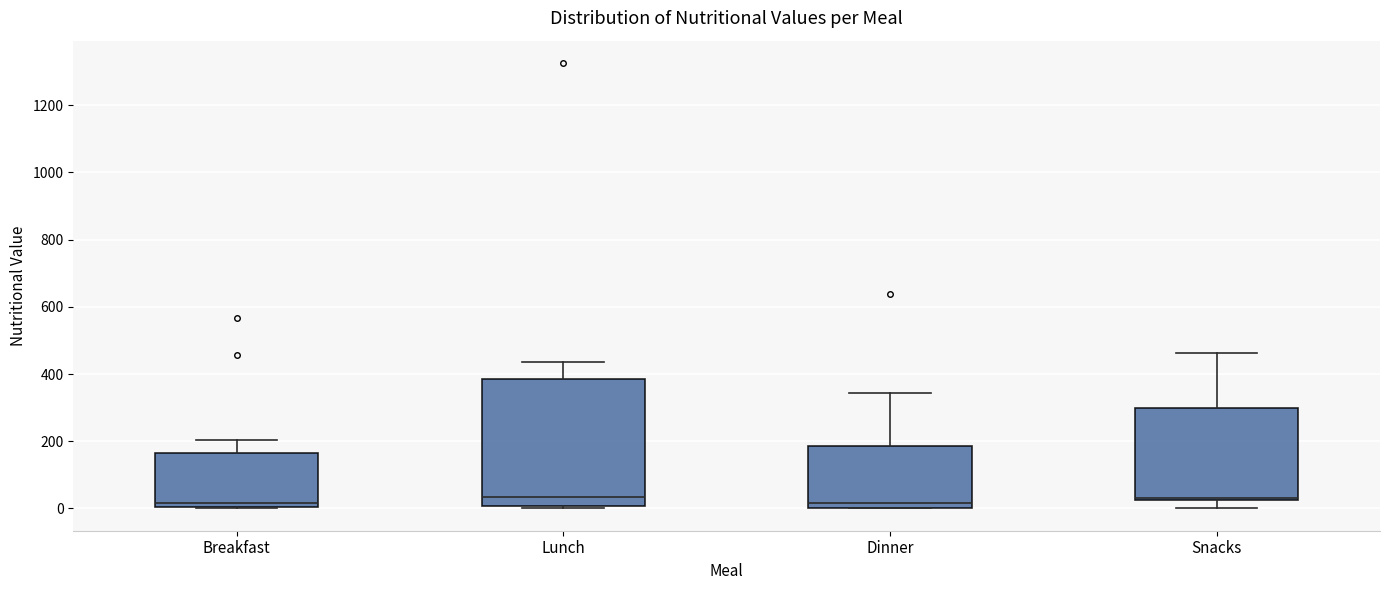

Where is the upper edge of the box for Breakfast on the y-axis? The values are not printed on the chart, so give them approximately, as read against the axis.

160